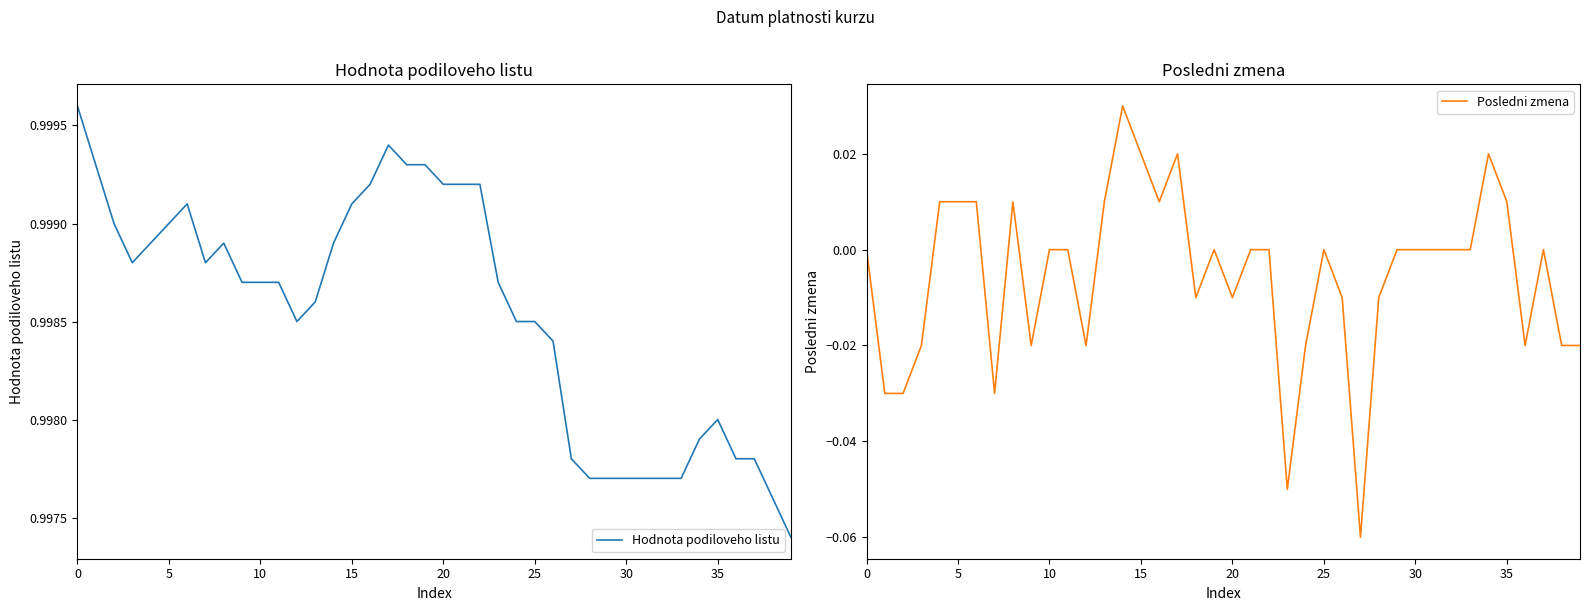

Is this an area chart (filled region under the line)?

No